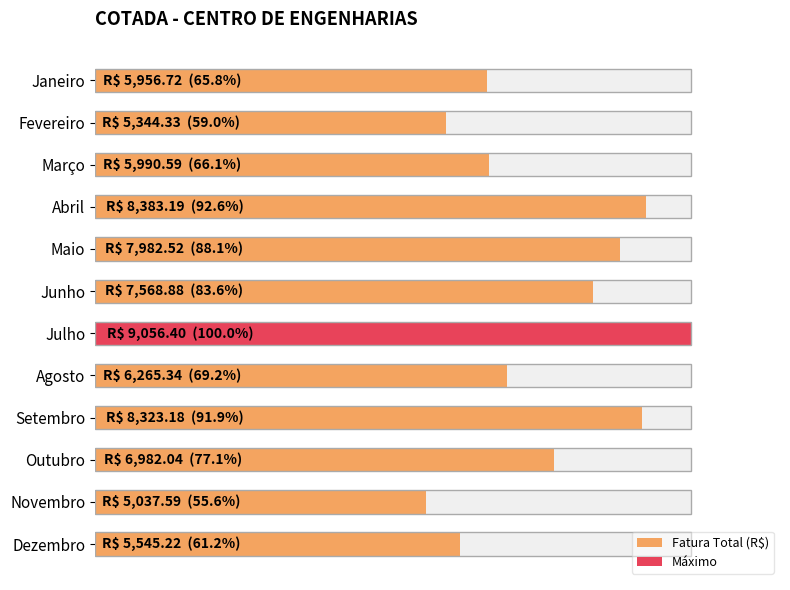

How many bars are there in total?

12